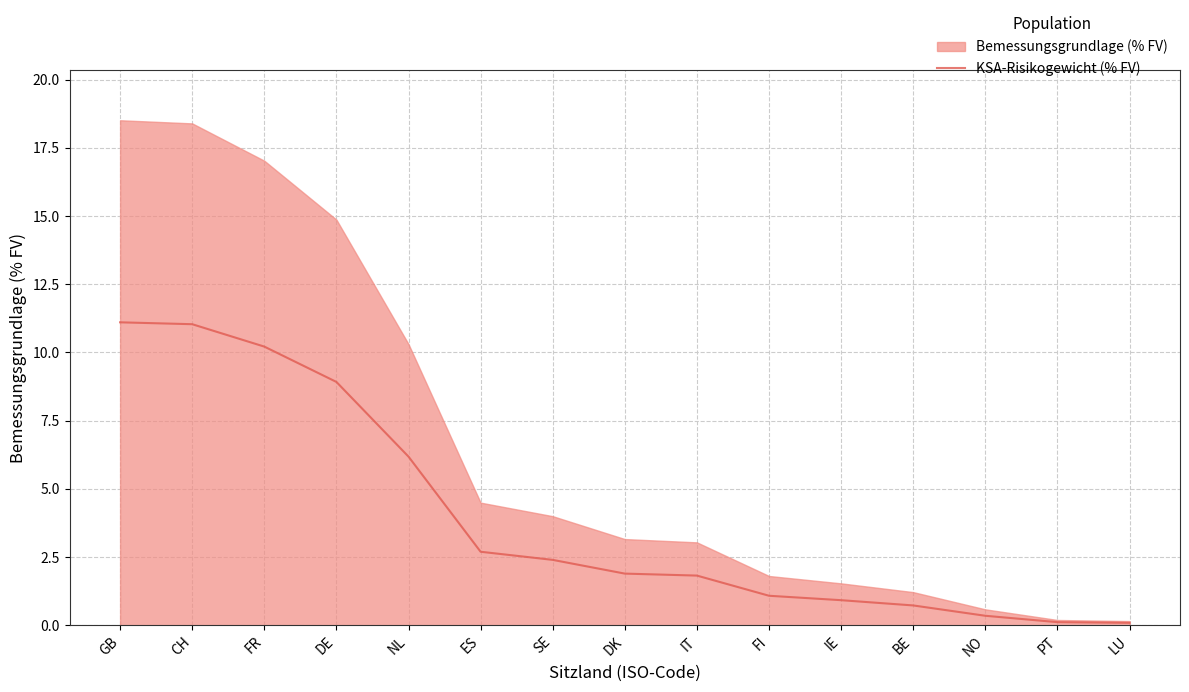

Is it true that the value at FI is 1.6?

False